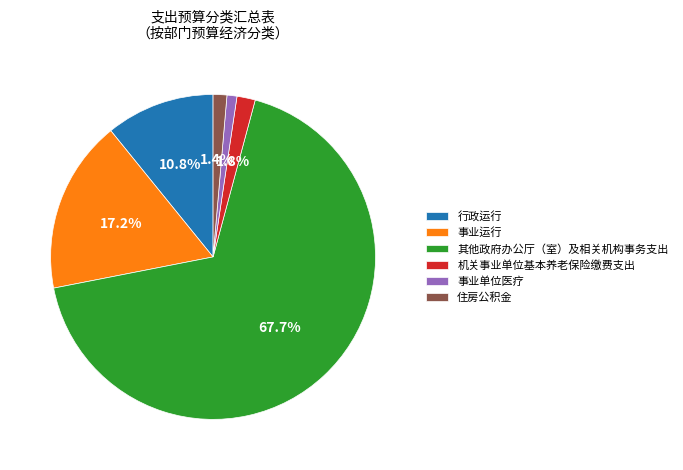

Which slice is the largest?

其他政府办公厅（室）及相关机构事务支出